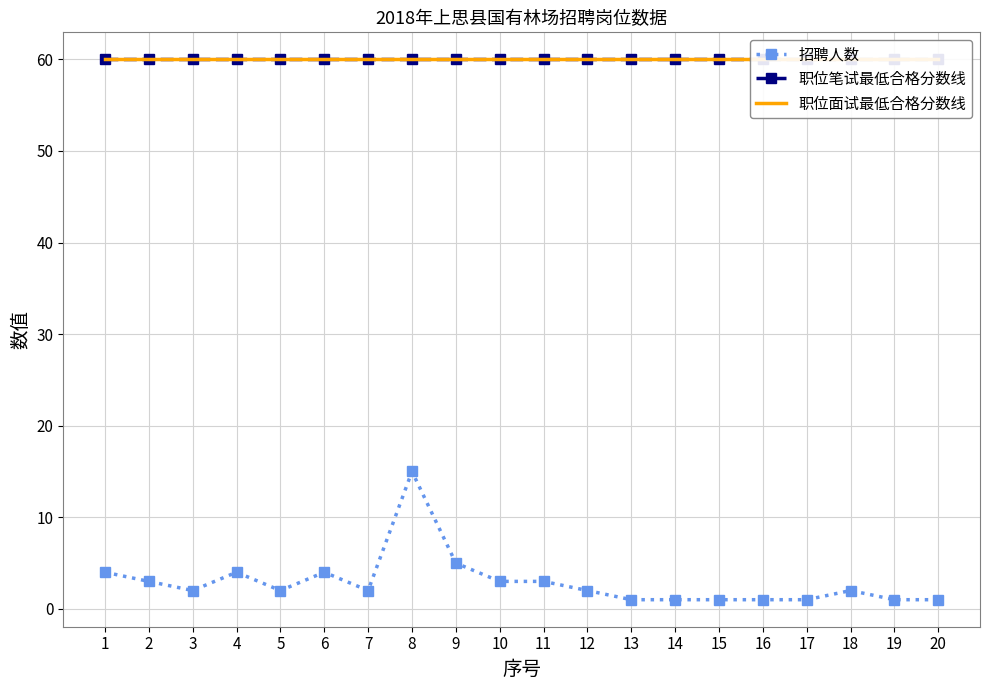

At which category is the sum across all series the highest?

8